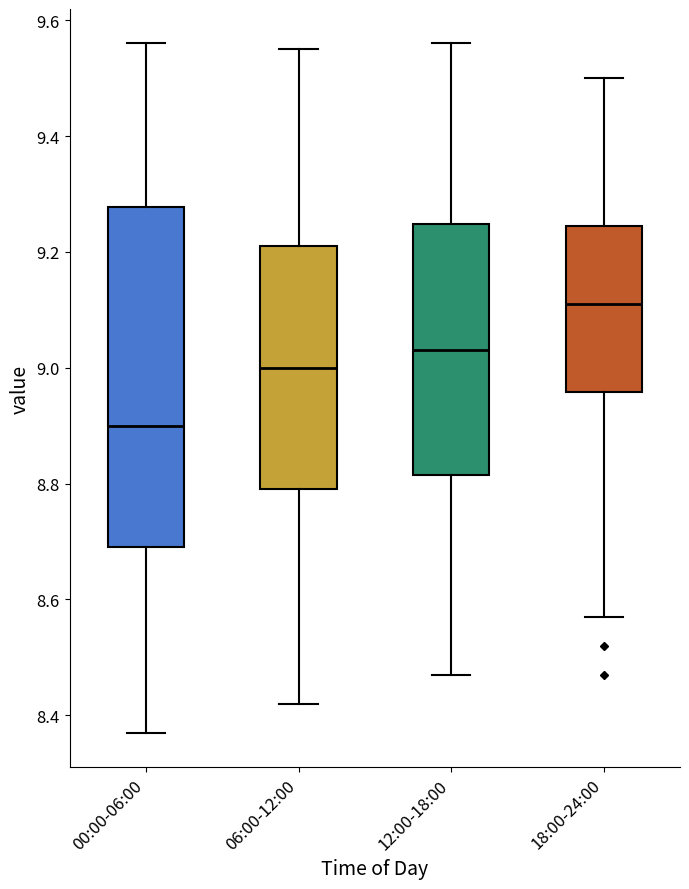

Which box is the tallest, from its lower edge to its upper edge?

00:00-06:00